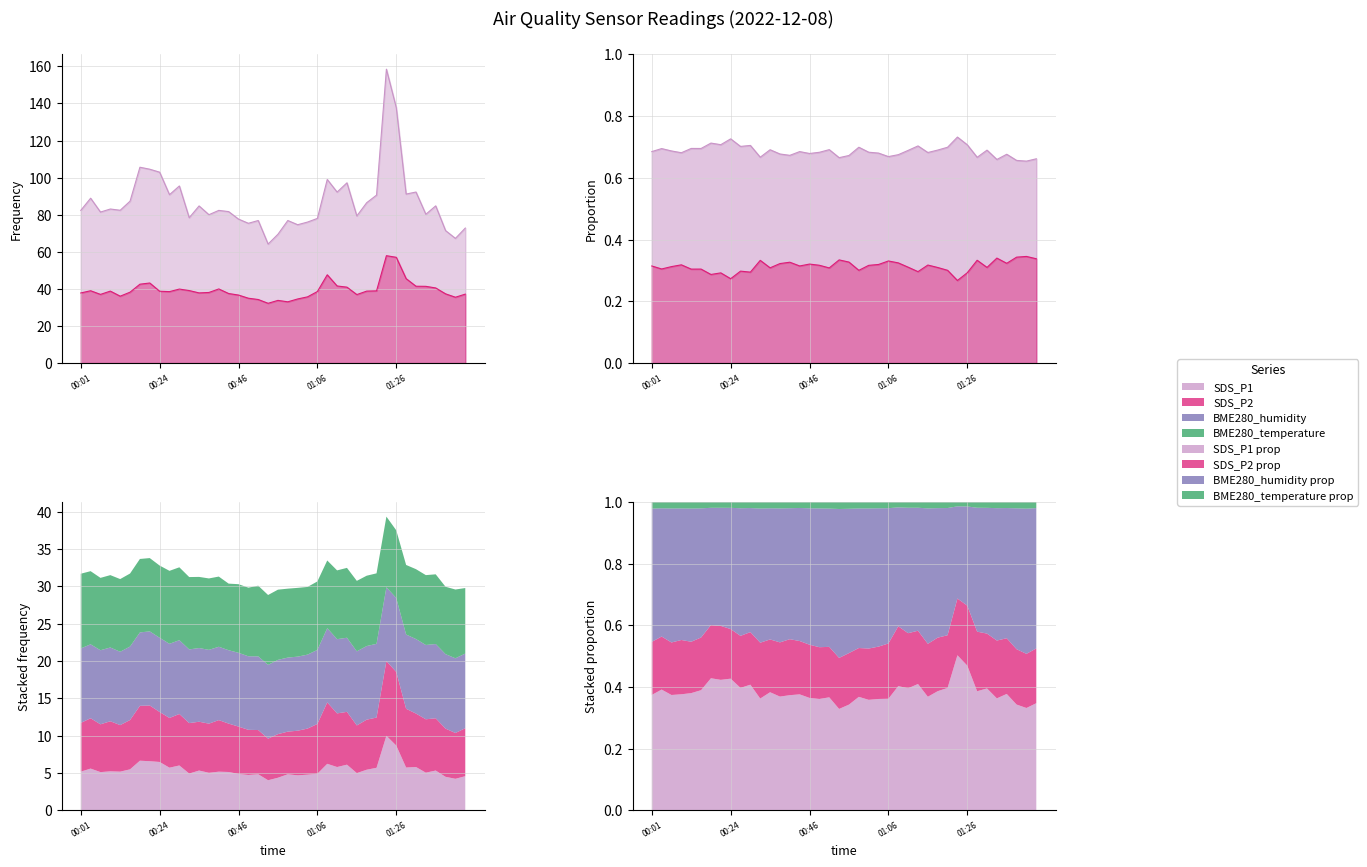

The value of SDS_P1 at 00:44 is 19.8. True or false?

False